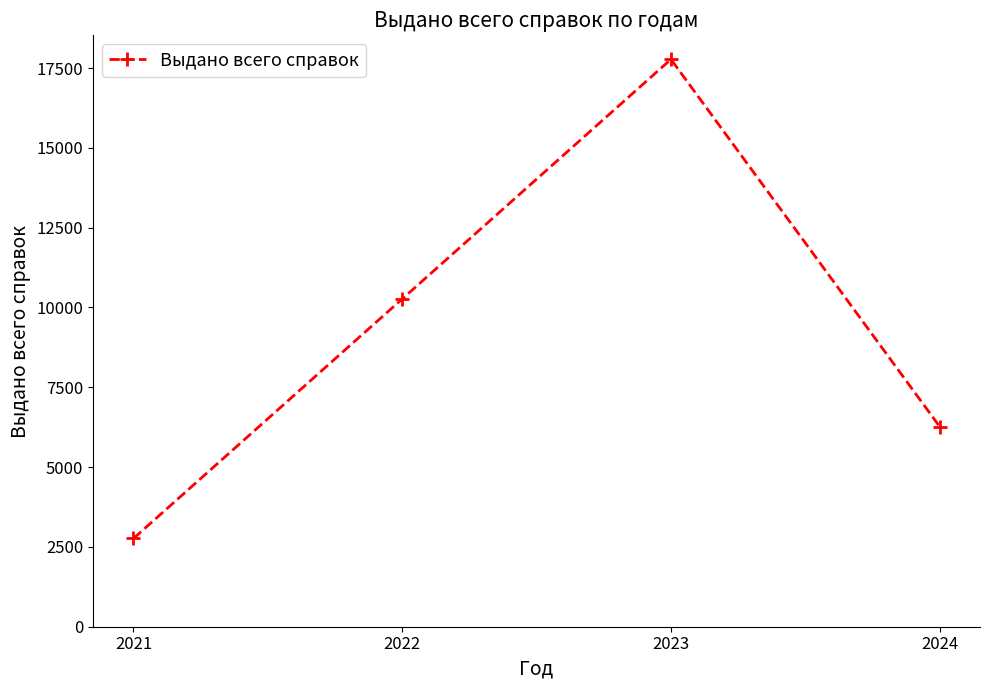

Where is the data nearest to the value 10269?

2022